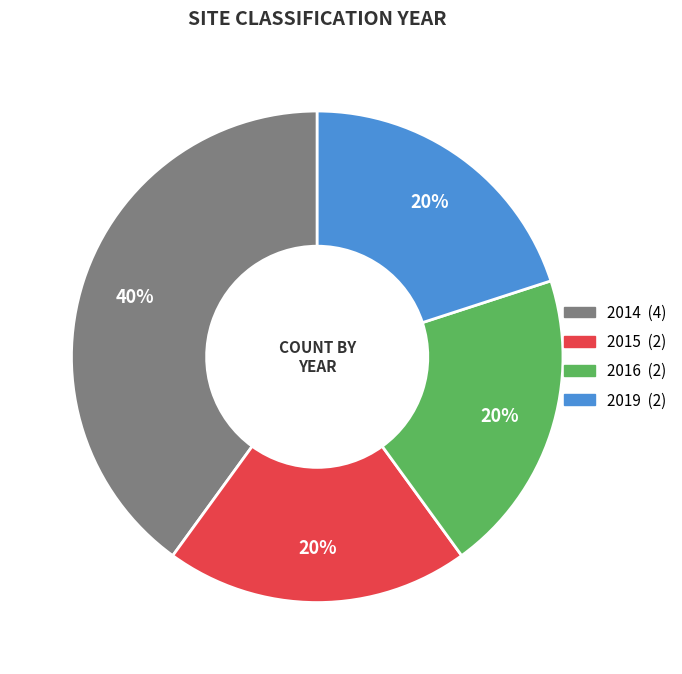

Is there a majority slice in this chart?

No